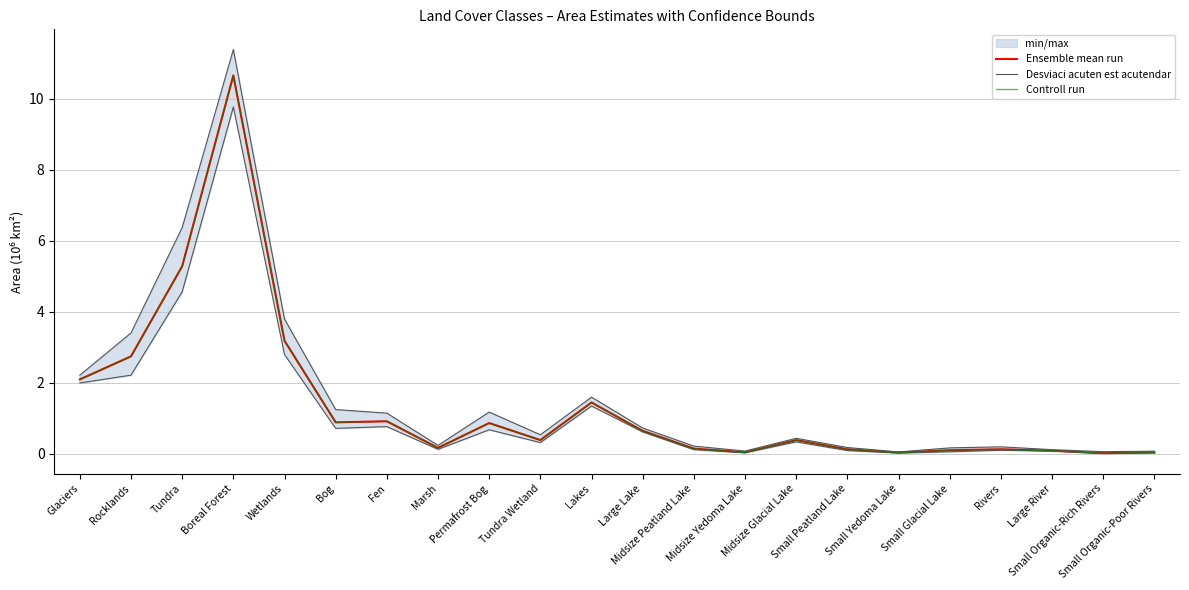

Is it true that Desviaci acuten est acutendar equals 0.7 at Permafrost Bog?

True